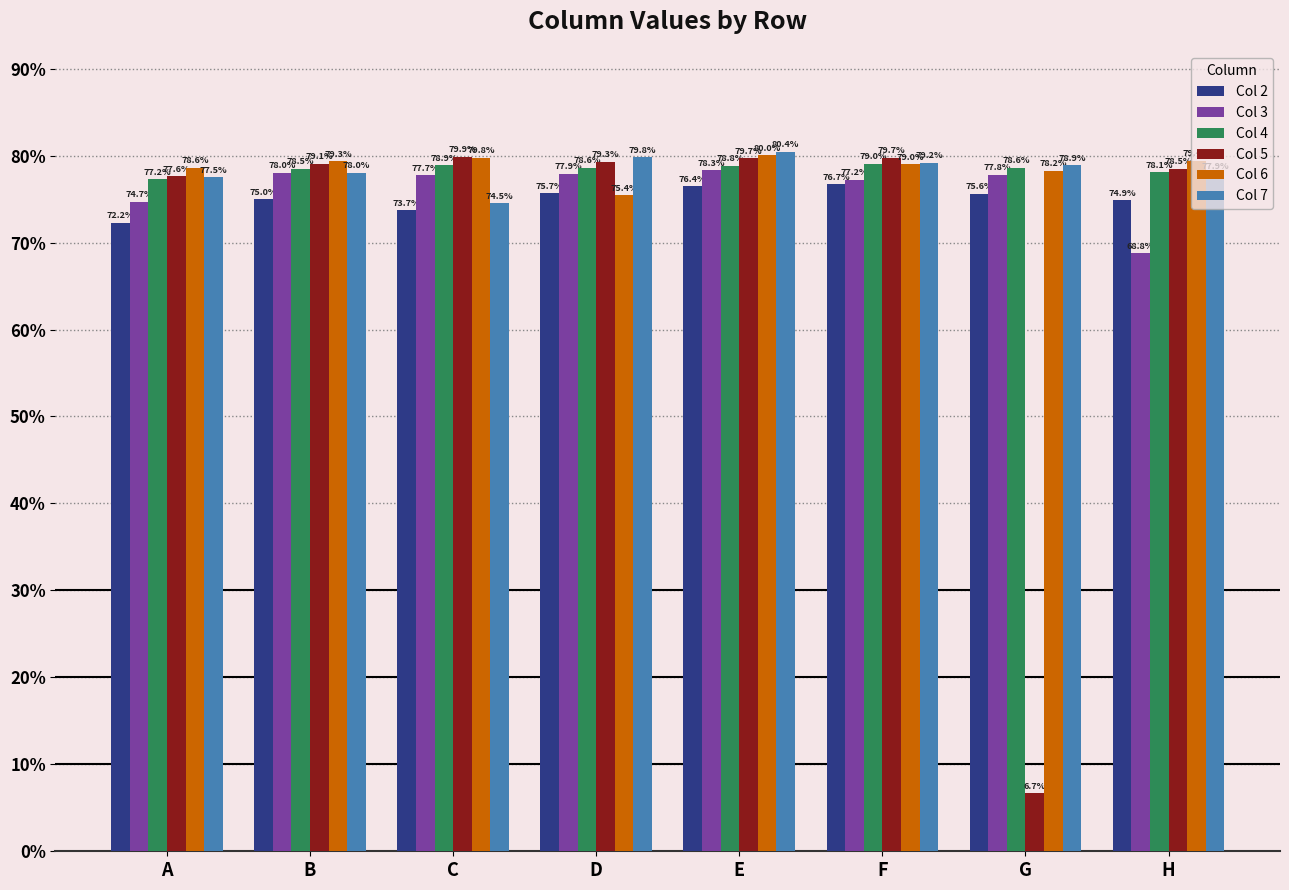

What is the spread (max minus min) of values at H?

0.1